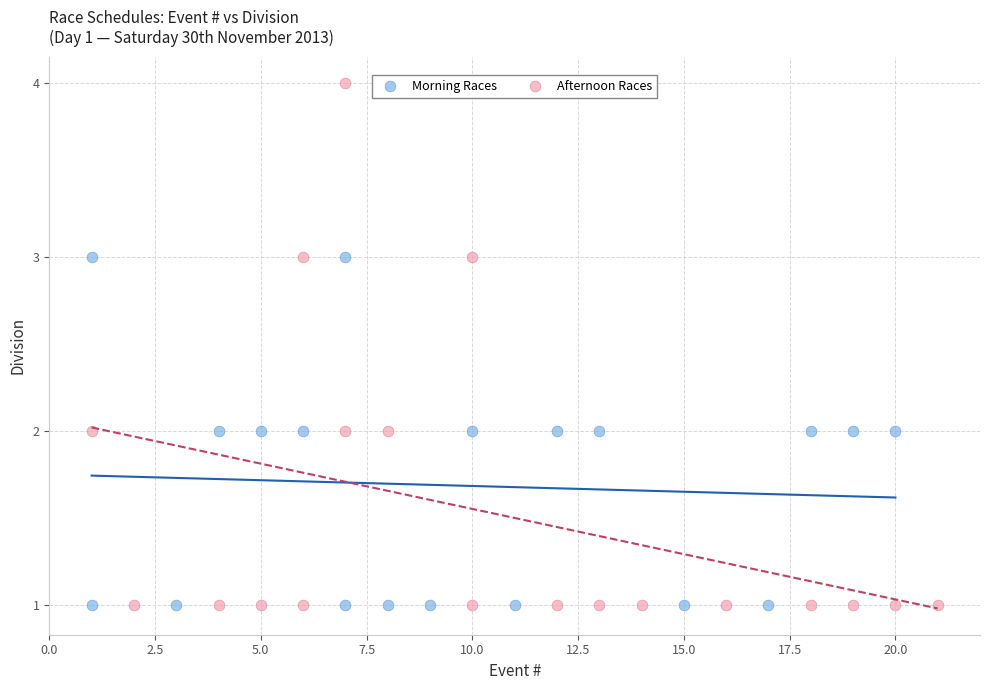

Which series has the largest Y range (max minus min)?

Afternoon Races